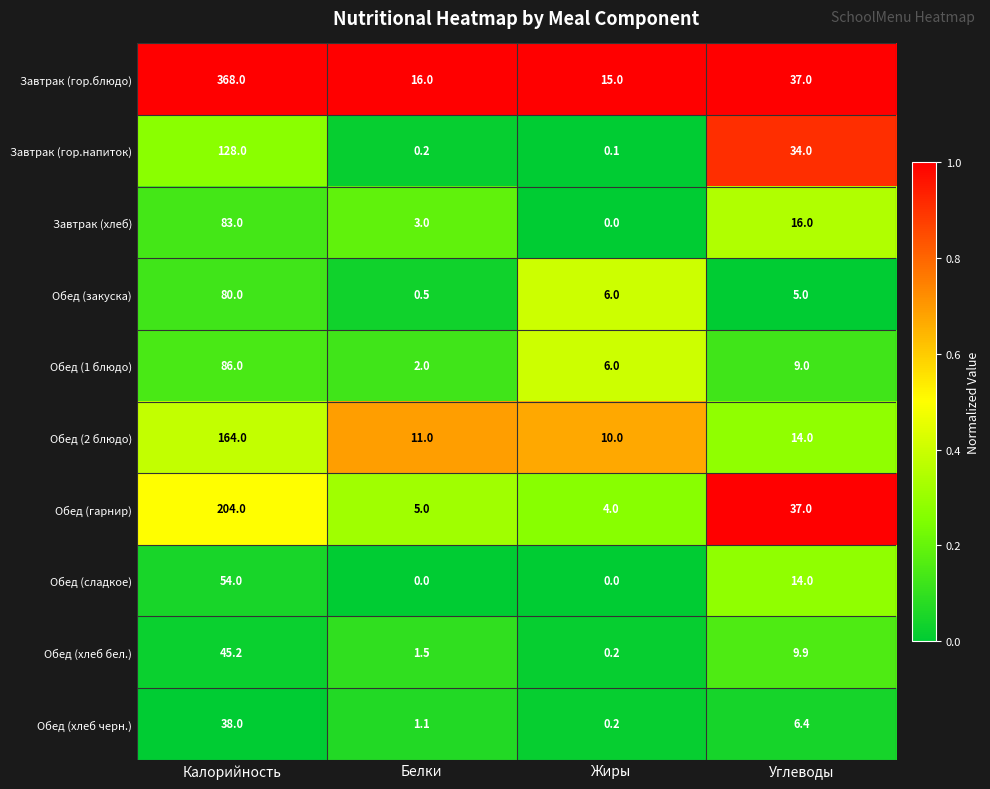

At which label is Завтрак (гор.напиток) closest to 64?

Углеводы